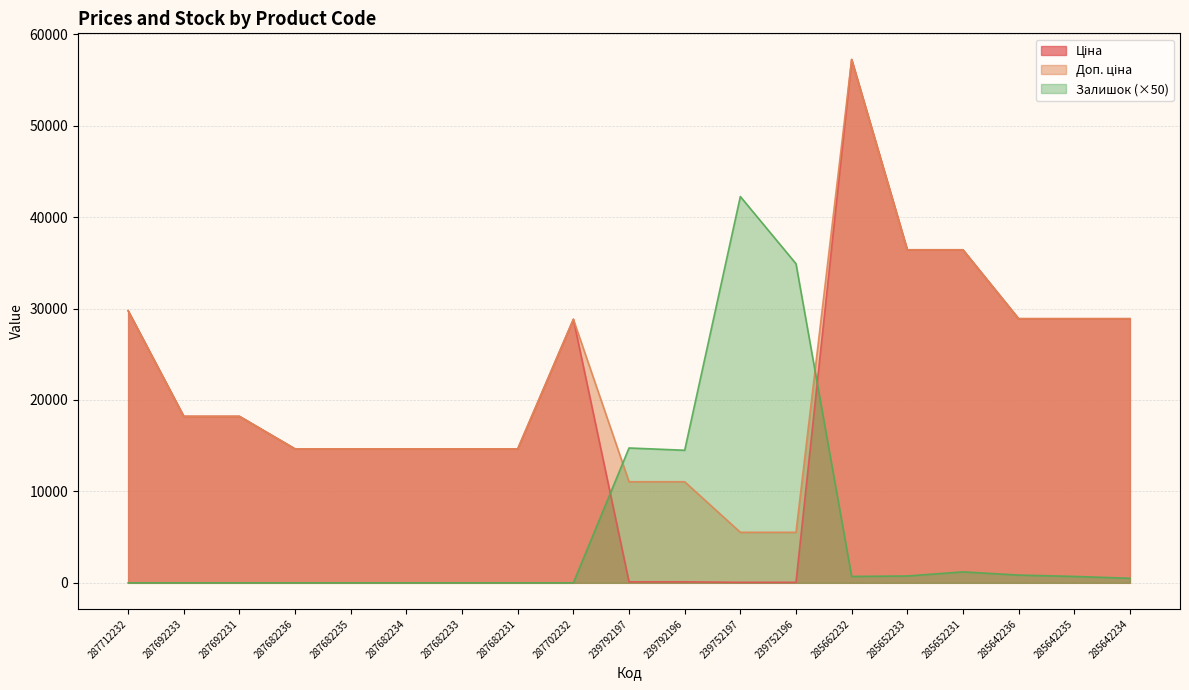

List the labels in order of Ціна value, smallest first.

239752197, 239752196, 239792197, 239792196, 287682236, 287682235, 287682234, 287682233, 287682231, 287692233, 287692231, 287702232, 285642236, 285642235, 285642234, 287712232, 285652233, 285652231, 285662232